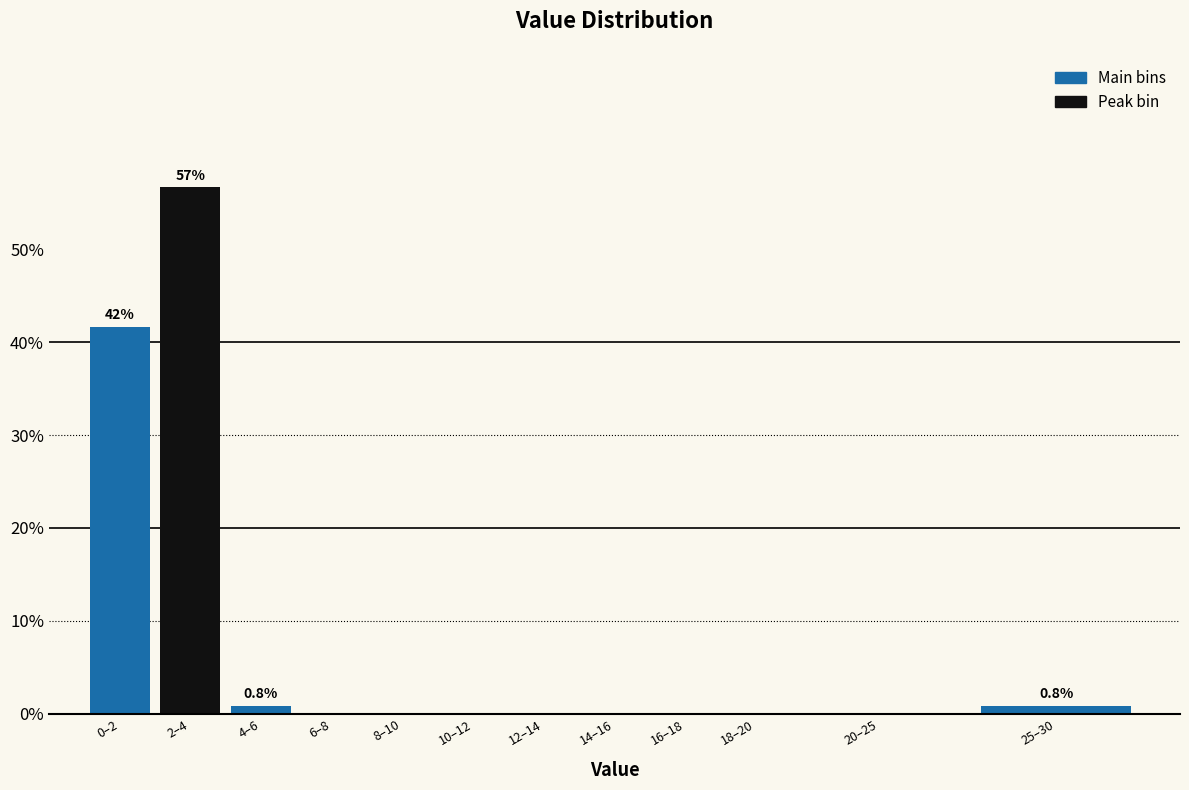

Reading left to right, extract all data points from this chart.

0–2=41.7	2–4=56.7	4–6=0.8	6–8=0.0	8–10=0.0	10–12=0.0	12–14=0.0	14–16=0.0	16–18=0.0	18–20=0.0	20–25=0.0	25–30=0.8